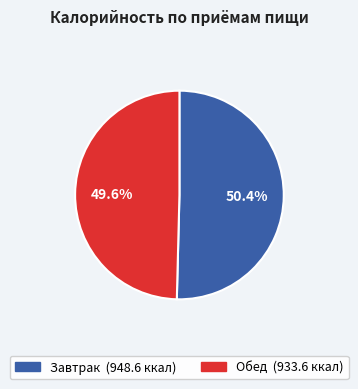

Which category has the biggest portion of the pie?

Завтрак